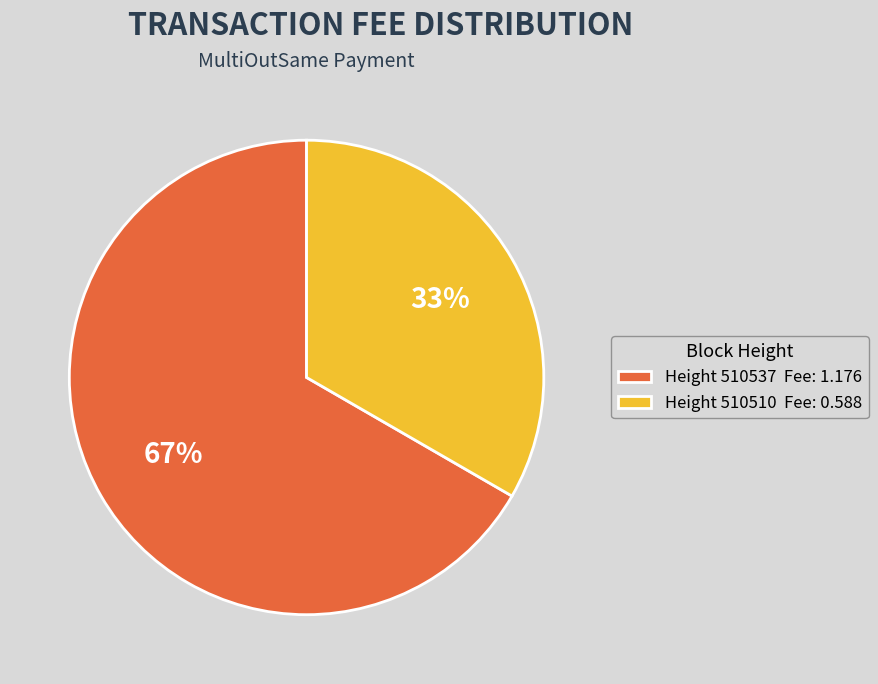

Which category has the smallest portion of the pie?

Height 510510 Fee: 0.588